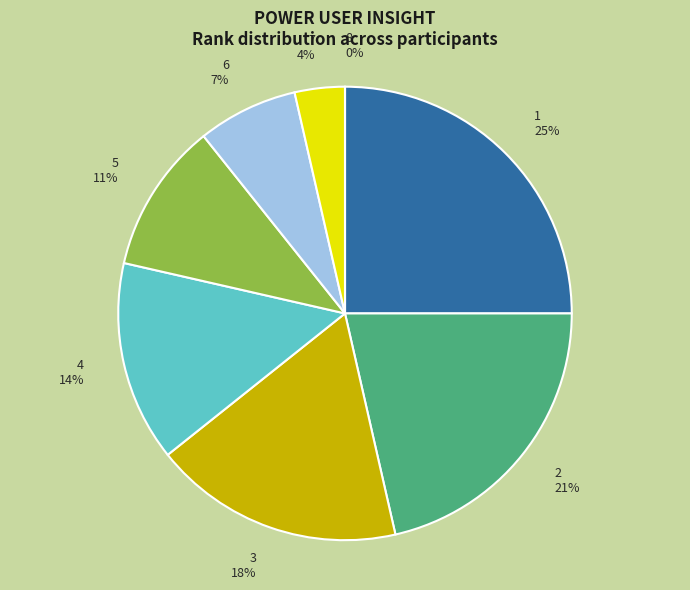

Which has a higher value, 8 or 2?

2